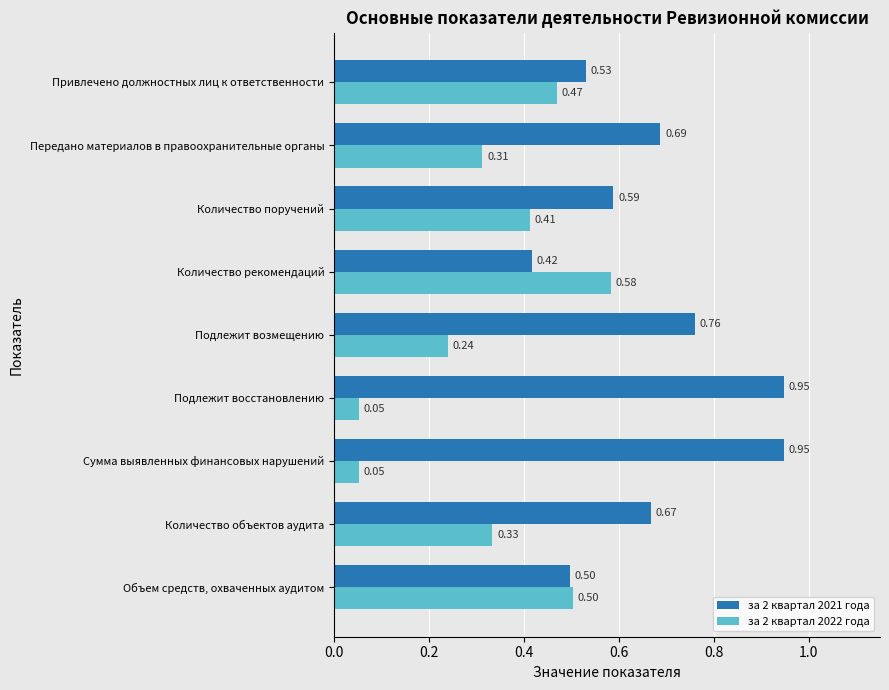

What is the difference between the maximum and minimum values in the за 2 квартал 2022 года series?

0.5